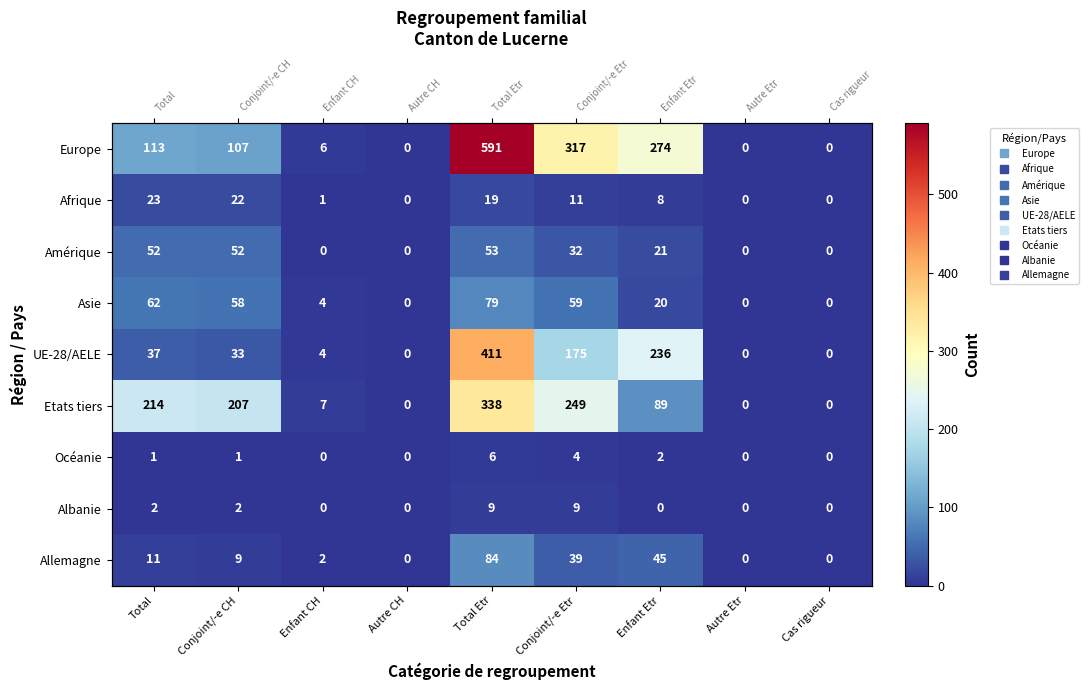

What is the difference between the maximum and minimum values in the Océanie series?

6